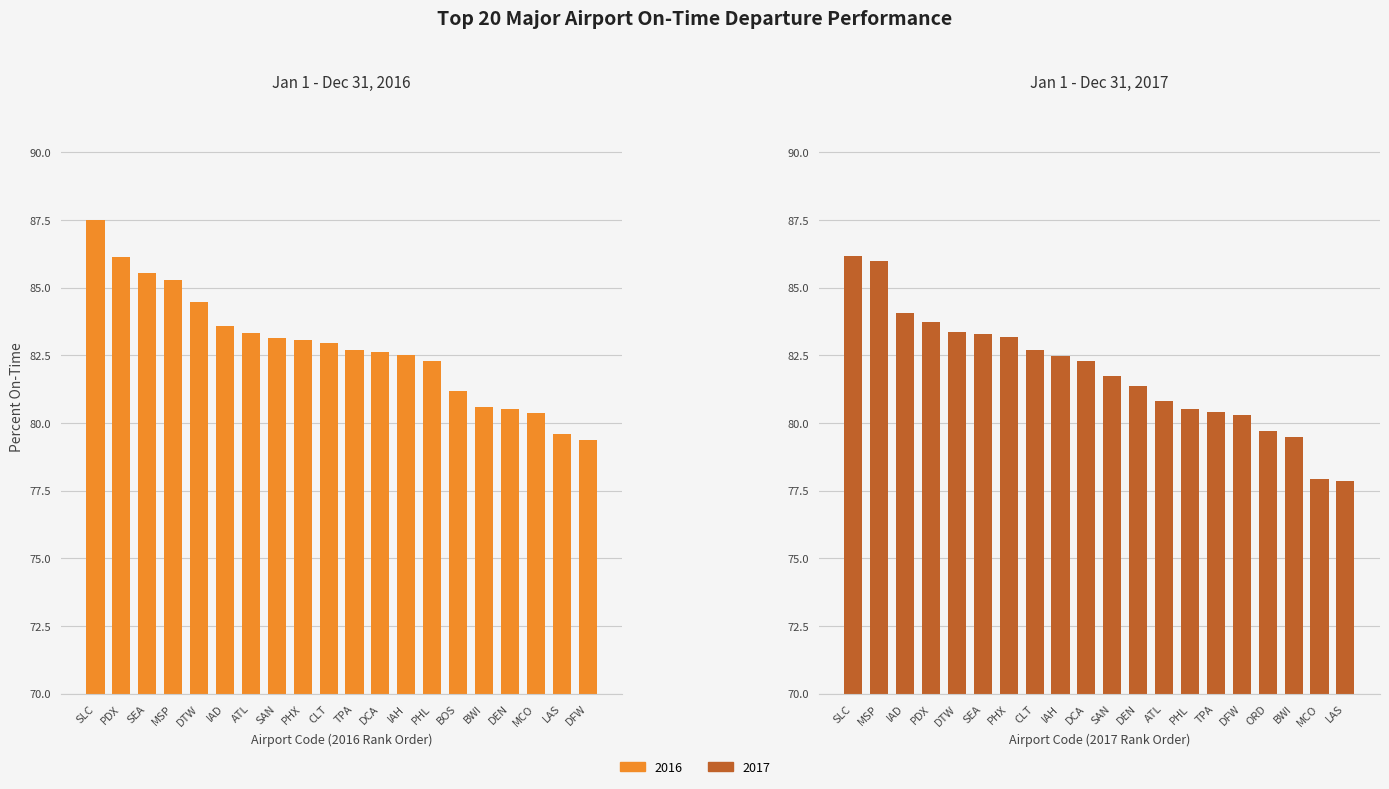

What is the label of the 19th bar from the right?

PDX